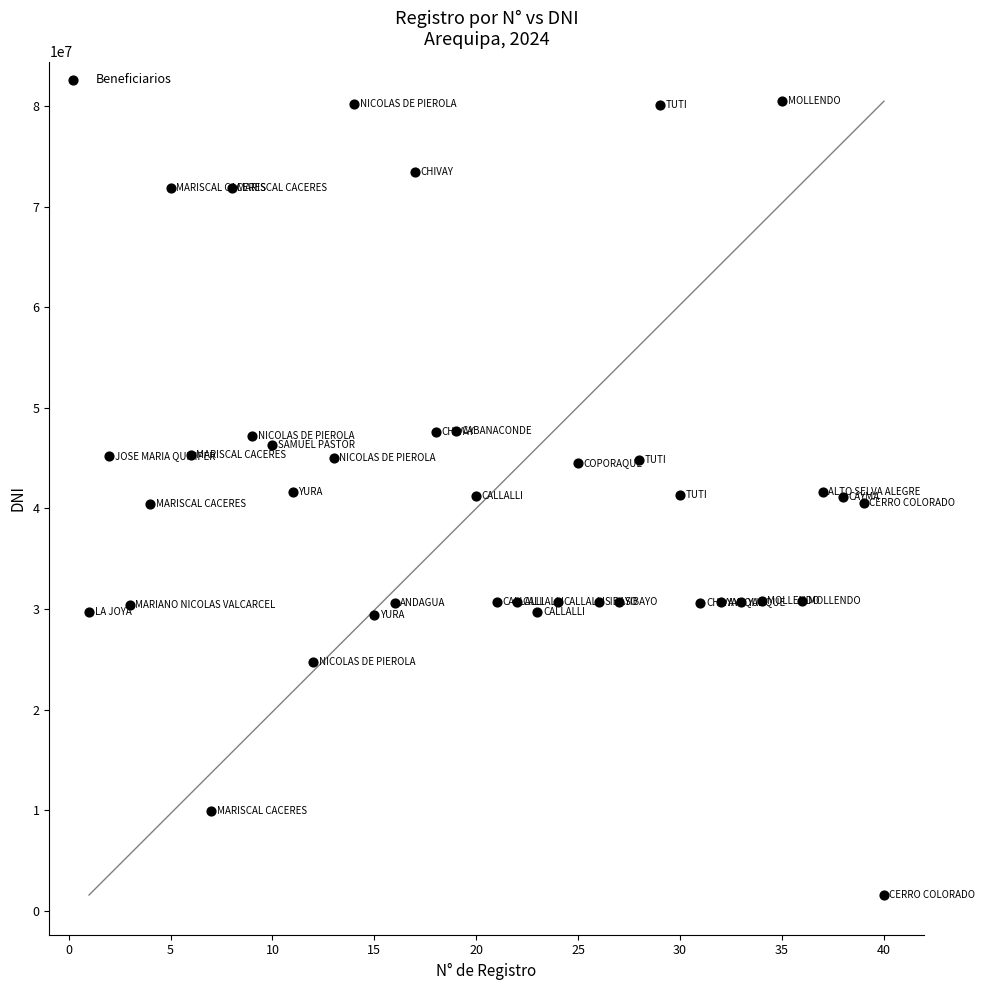

What is the range of Y values (max minus min)?

78951154